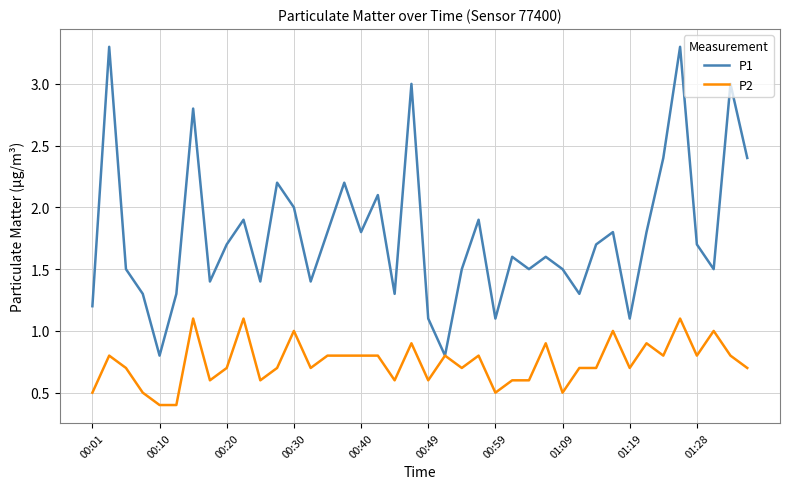

What is the smallest value displayed?

0.4